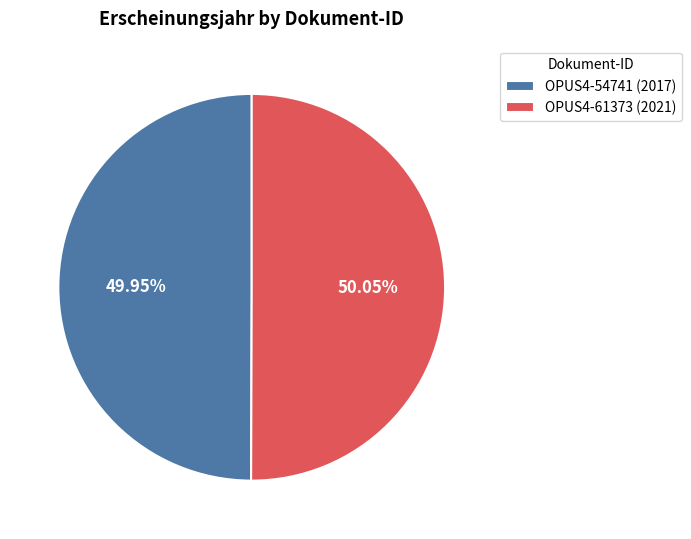

Is there a majority slice in this chart?

Yes